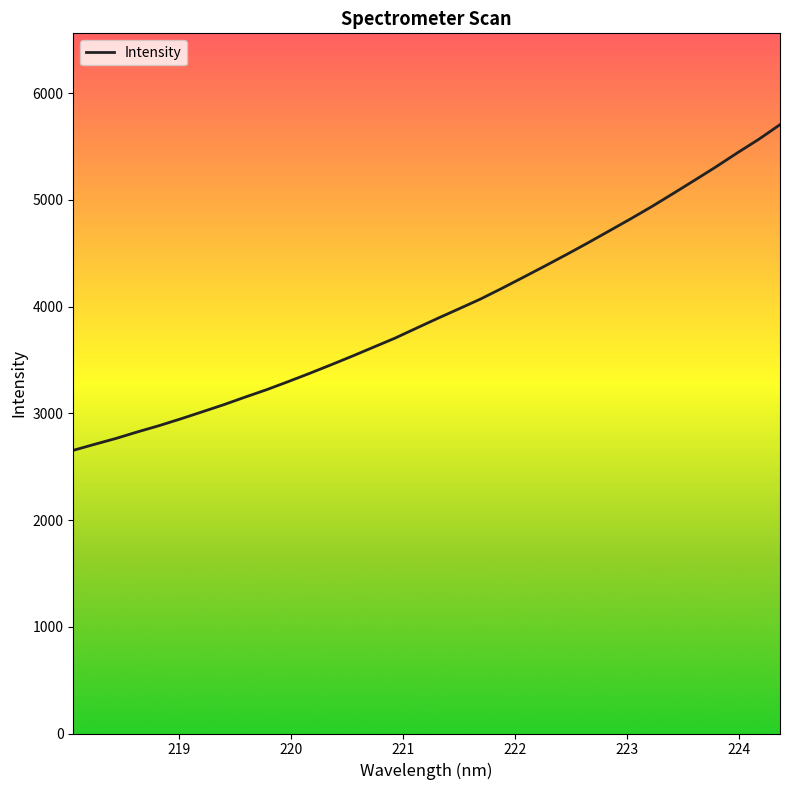

What is the maximum value shown in the chart?

5705.0